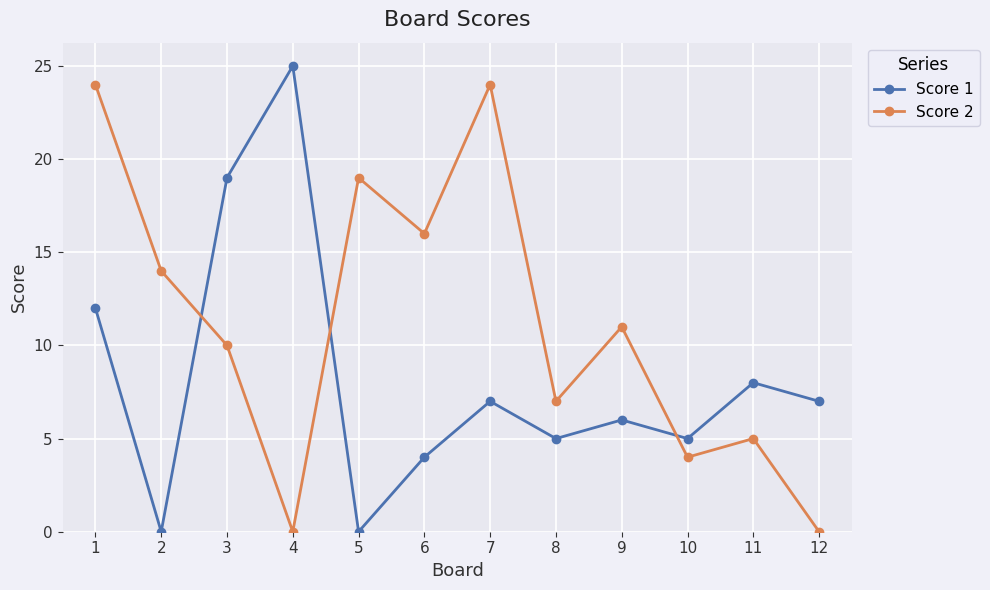

True or false: Score 1 and Score 2 cross at least once.

True